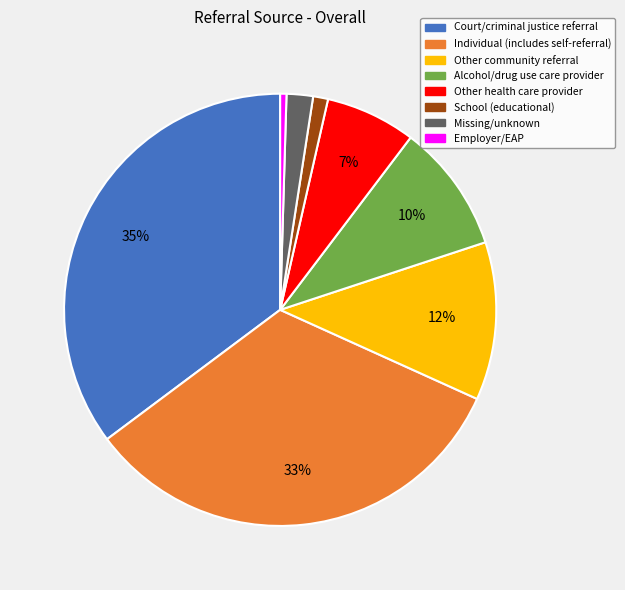

How many slices are in this pie chart?

8